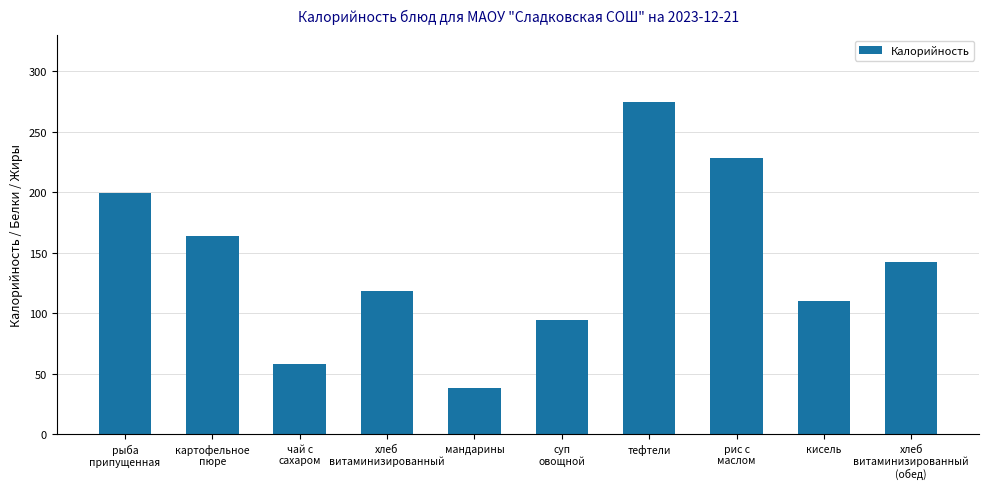

What is the ratio of the value at рыба
припущенная to the value at кисель?

1.8